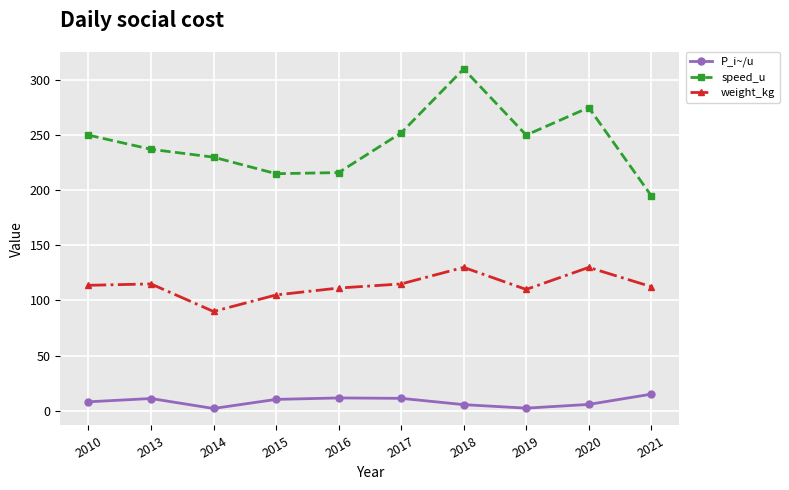

What is the total value across all series at 2013?

363.2